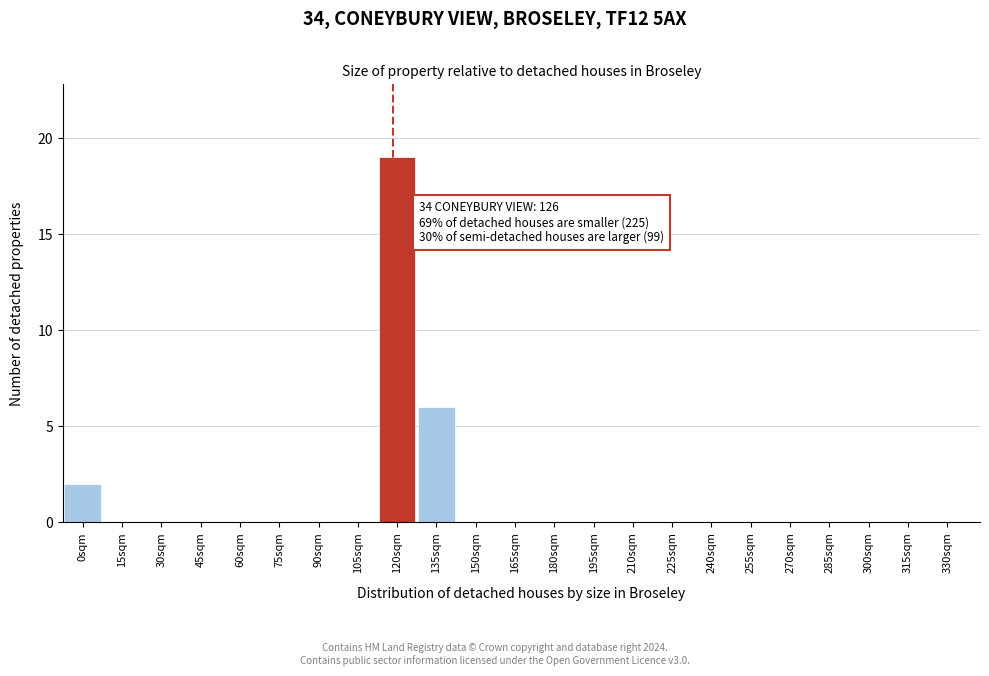

Reading left to right, what are all the values shown in this chart?

0sqm=2	15sqm=0	30sqm=0	45sqm=0	60sqm=0	75sqm=0	90sqm=0	105sqm=0	120sqm=19	135sqm=6	150sqm=0	165sqm=0	180sqm=0	195sqm=0	210sqm=0	225sqm=0	240sqm=0	255sqm=0	270sqm=0	285sqm=0	300sqm=0	315sqm=0	330sqm=0